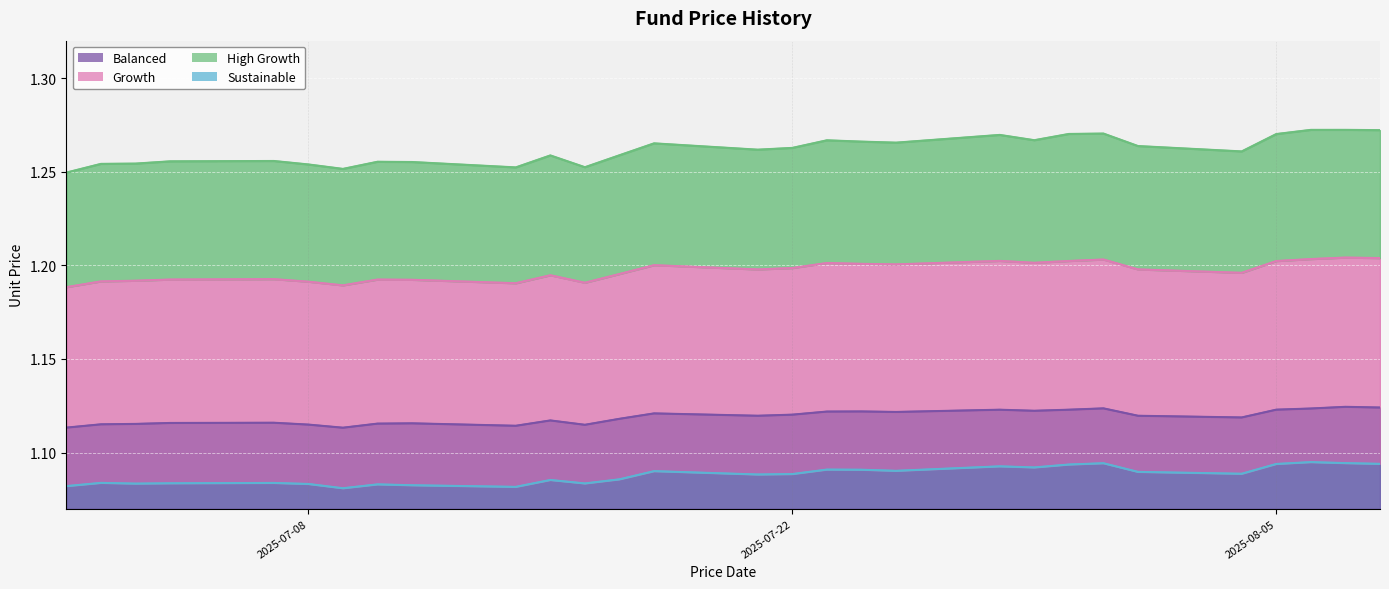

Which series has the widest spread of values?

High Growth